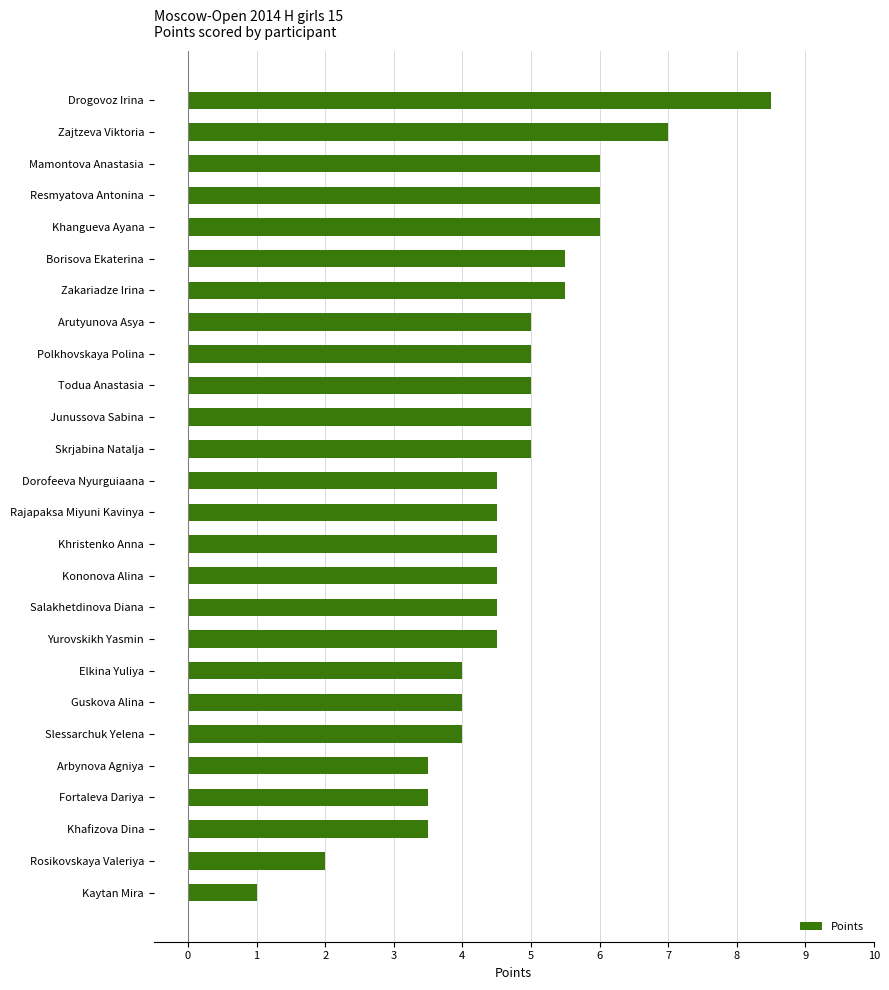

What is the average value?

4.7